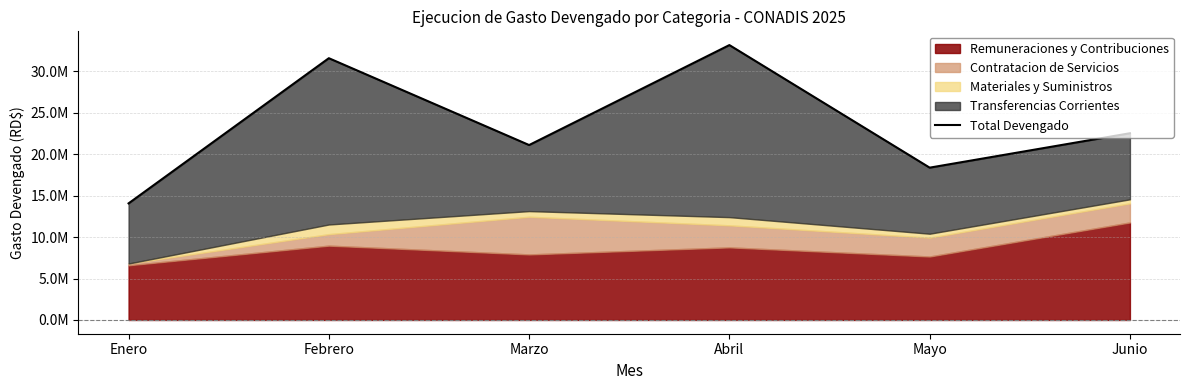

What is the average value?

23482034.3